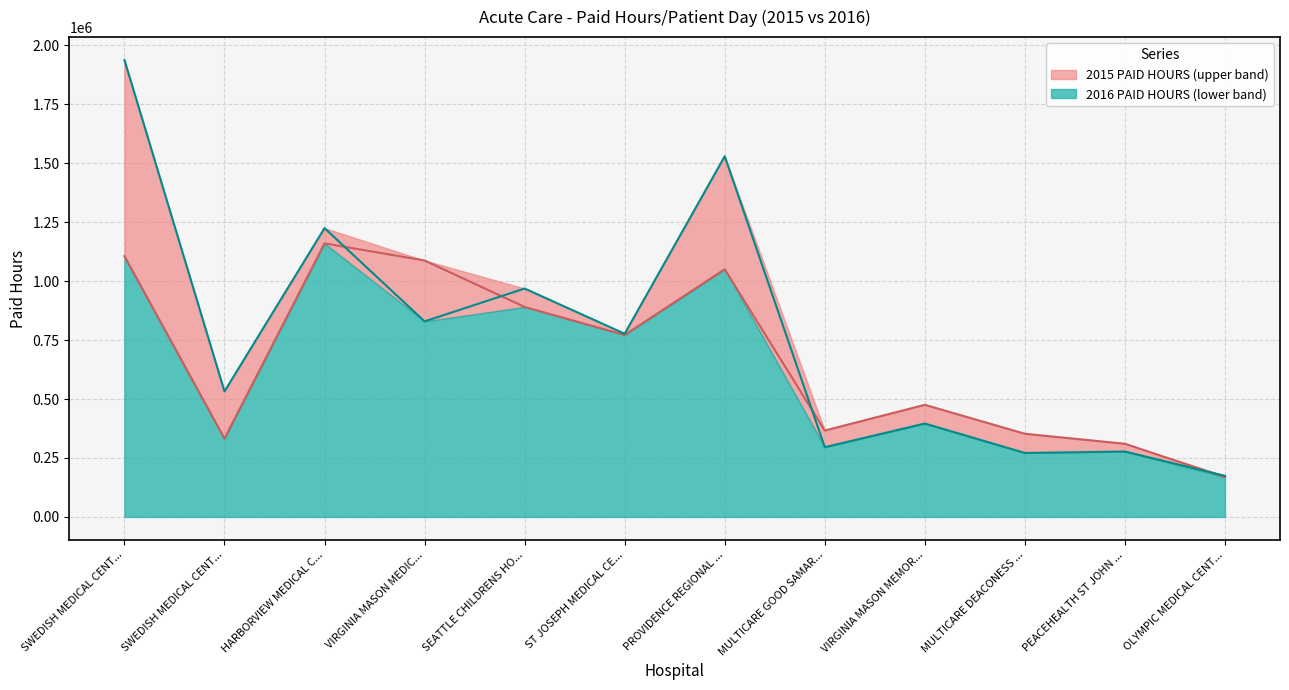

Where is the first local minimum for 2015 PAID HOURS?

SWEDISH MEDICAL CENT...